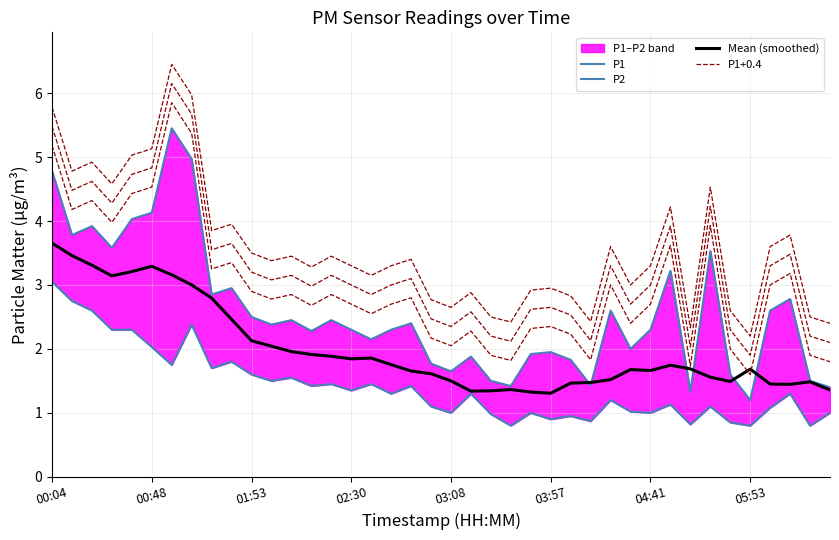

True or false: P1 has more than 0 points higher than both neighbors.

True